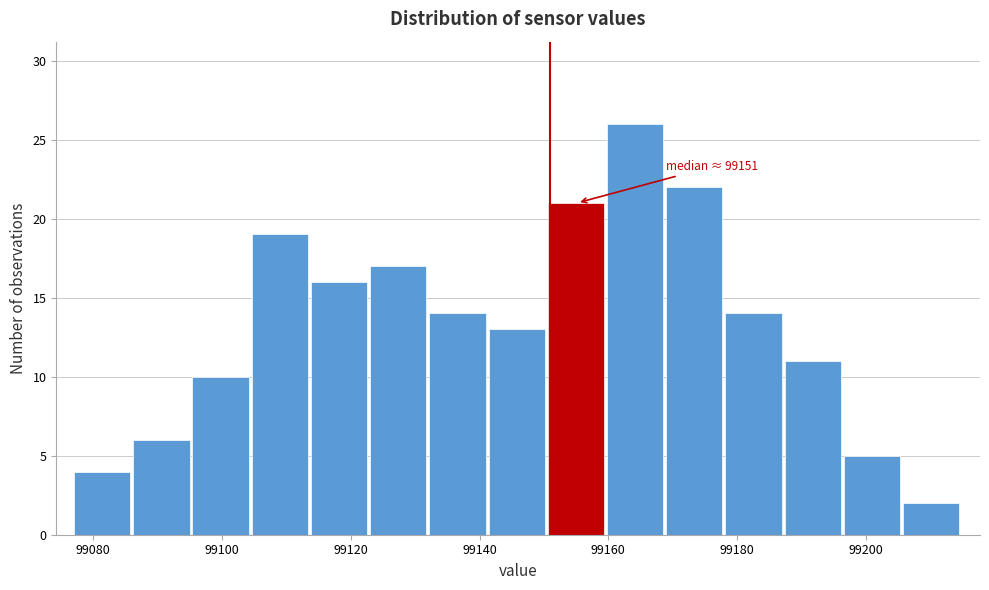

Which range on the x-axis has the tallest bar?

99159.8 to 99169.0